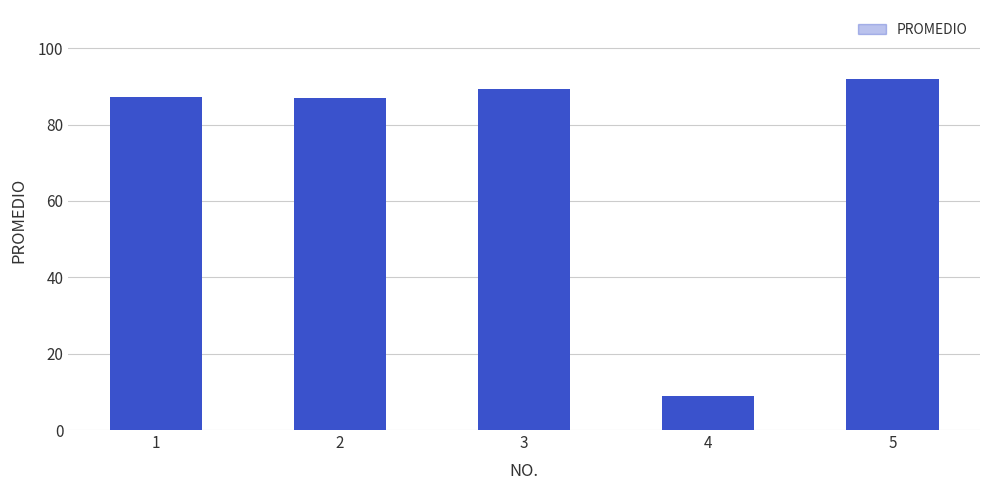

Approximately how many times larger is the value at 4 compared to 5?

0.1